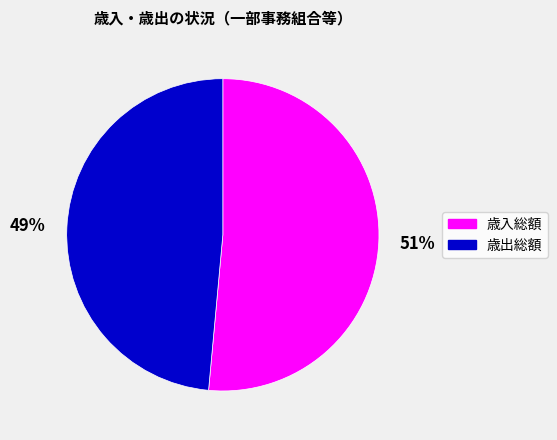

Is it true that 歳出総額 is 49% of the pie?

True